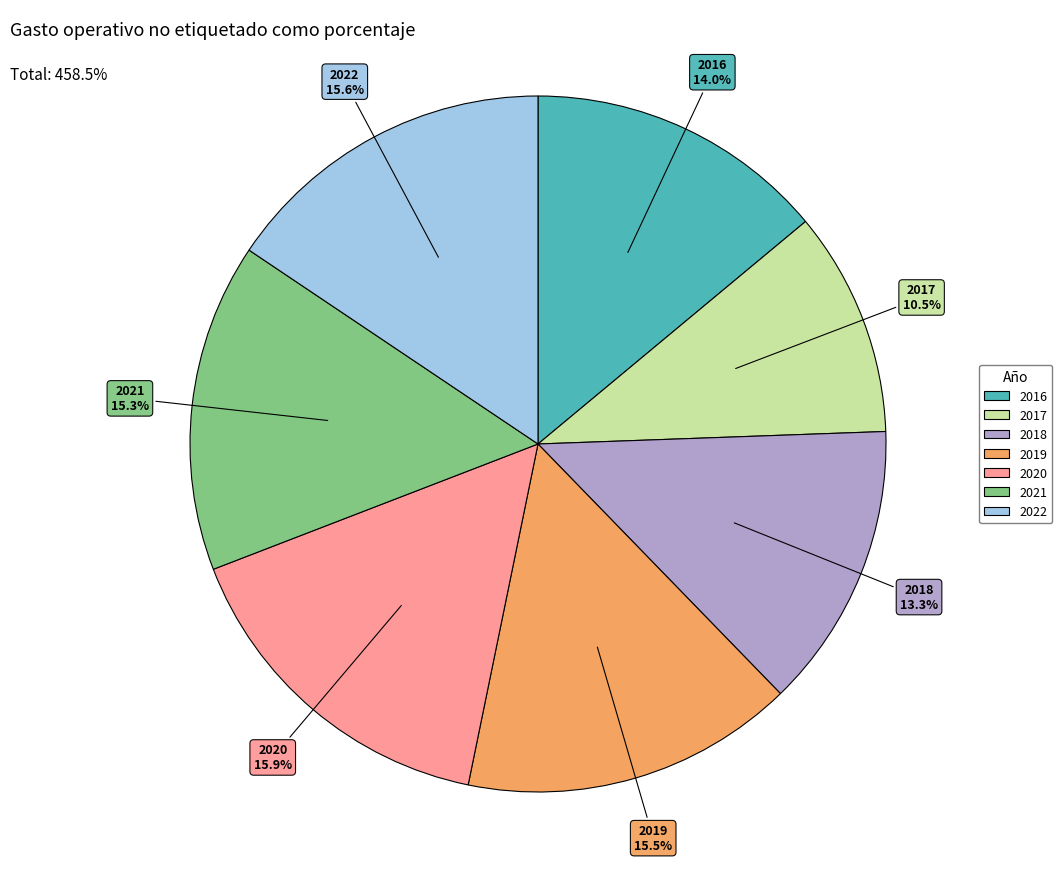

How many slices are in this pie chart?

7